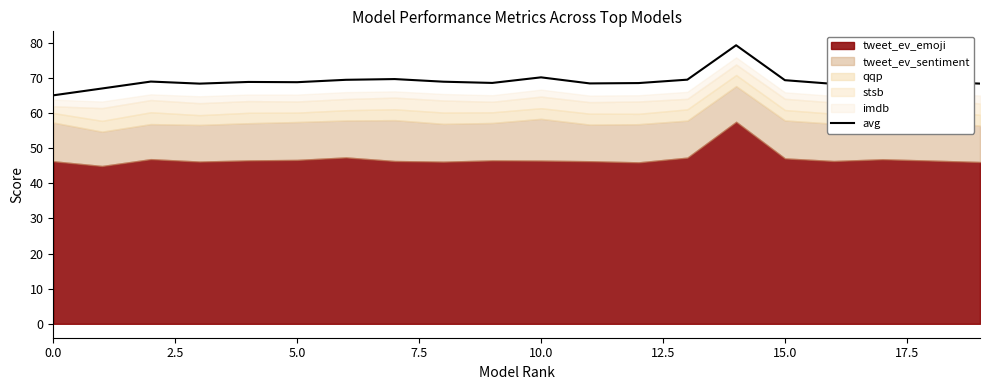

How many interior local valleys (lower than both neighbors) does the data have?

5